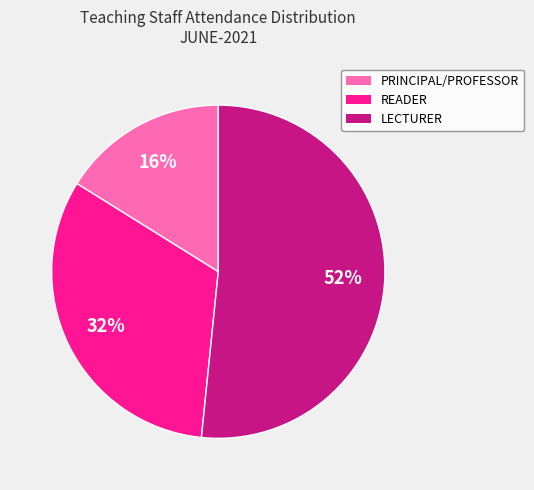

To the nearest percent, what percentage of the pie is PRINCIPAL/PROFESSOR?

16%